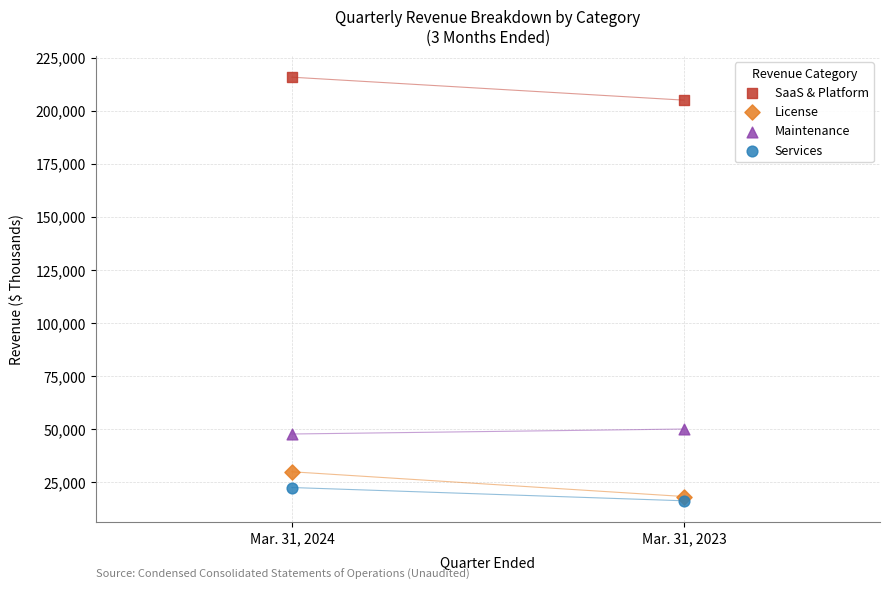

Which series contains the lowest Y value?

Services